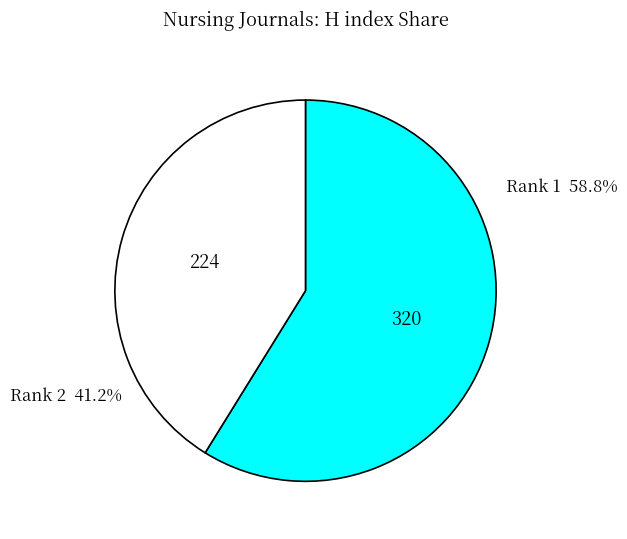

Does any single category account for the majority?

Yes